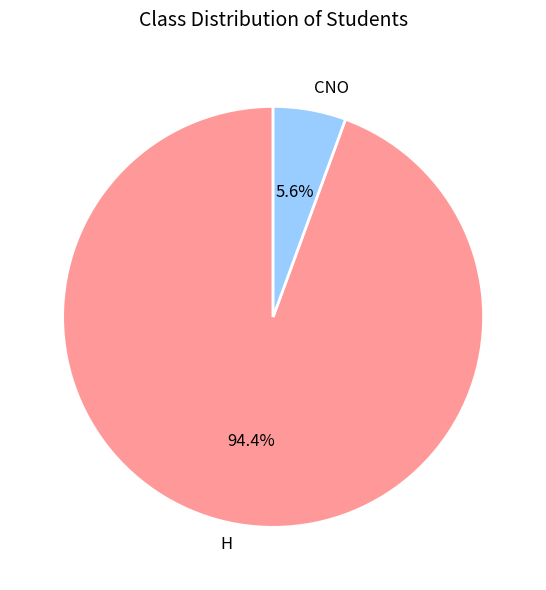

What is the largest slice in the pie chart?

H